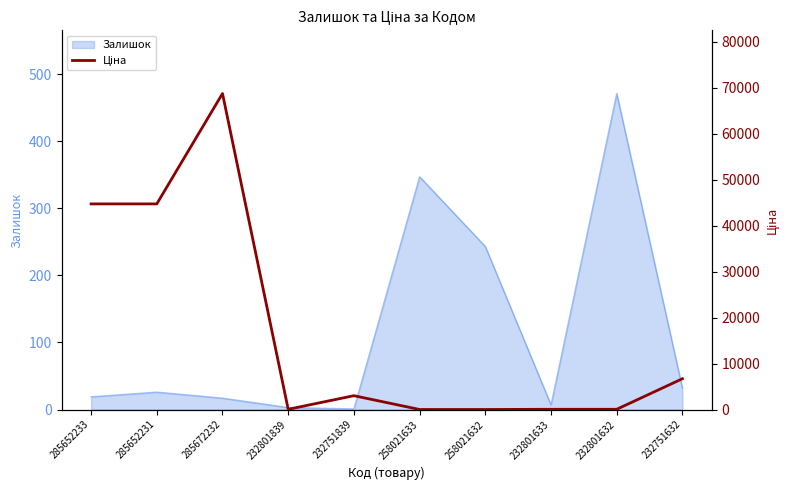

What is the change in value from 285652231 to 232751632?

-38024.1